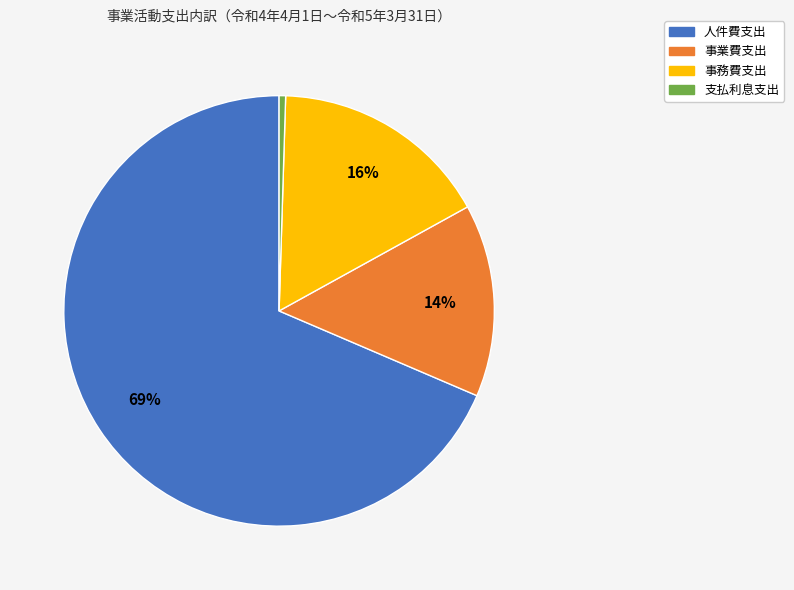

Which category has the biggest portion of the pie?

人件費支出